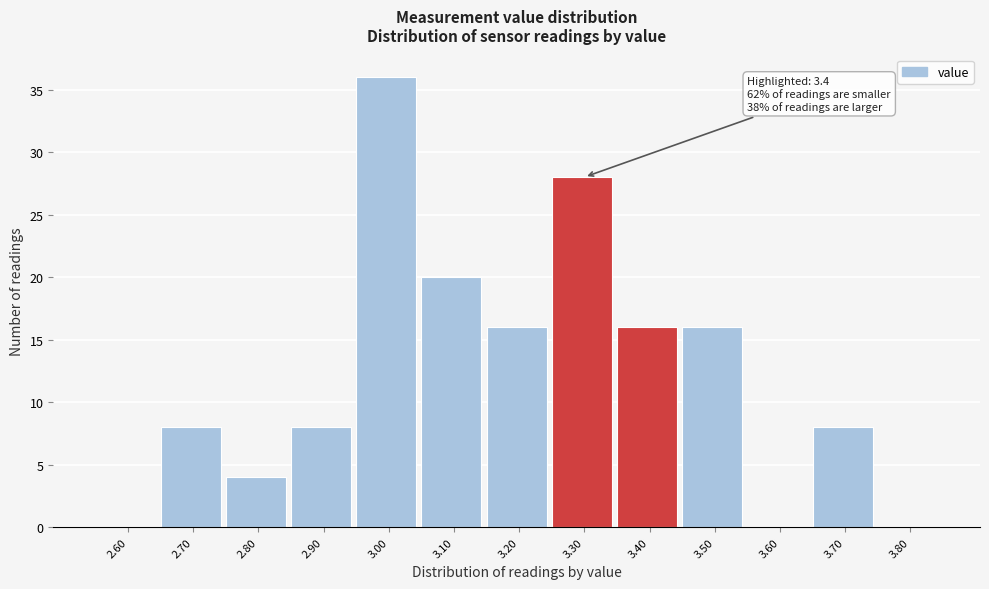

Reading left to right, transcribe all the data shown in this chart.

2.60=0	2.70=8	2.80=4	2.90=8	3.00=36	3.10=20	3.20=16	3.30=28	3.40=16	3.50=16	3.60=0	3.70=8	3.80=0